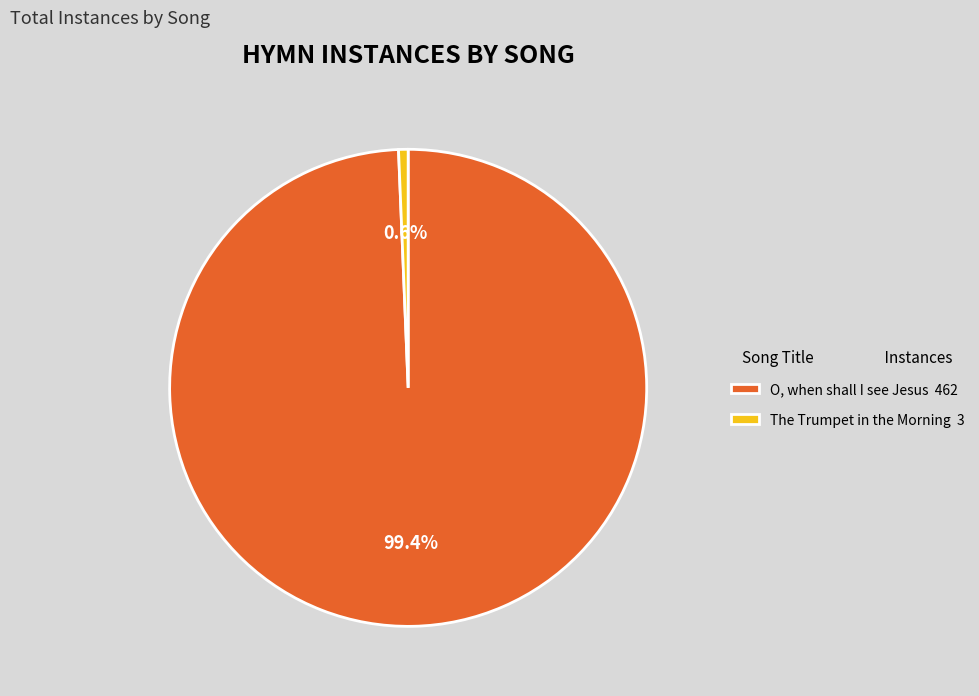

What is the ratio of the value at O, when shall I see Jesus 462 to the value at The Trumpet in the Morning 3?

154.0